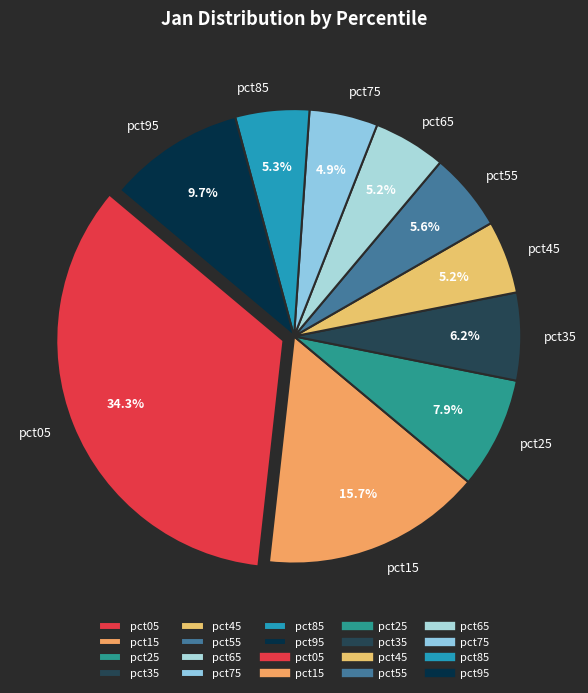

Count the number of slices in the pie.

10